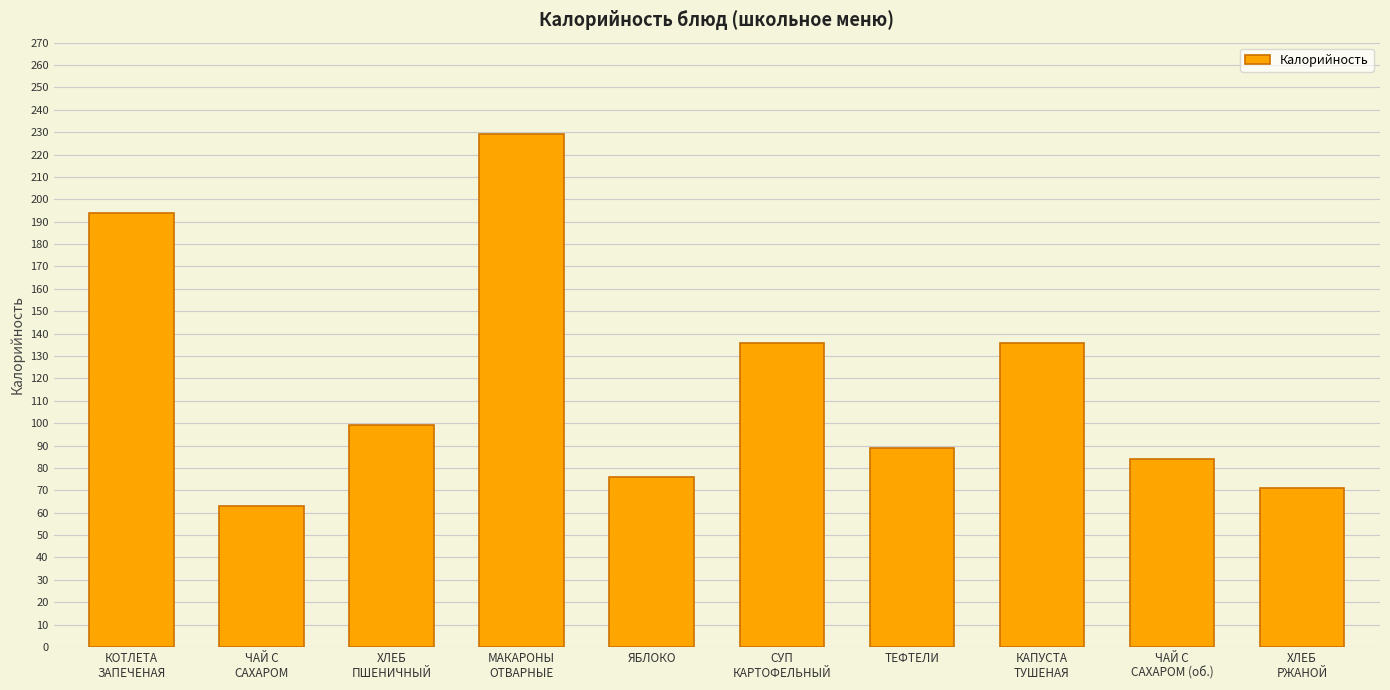

What is the change in value from КОТЛЕТА
ЗАПЕЧЕНАЯ to ЧАЙ С
САХАРОМ (об.)?

-110